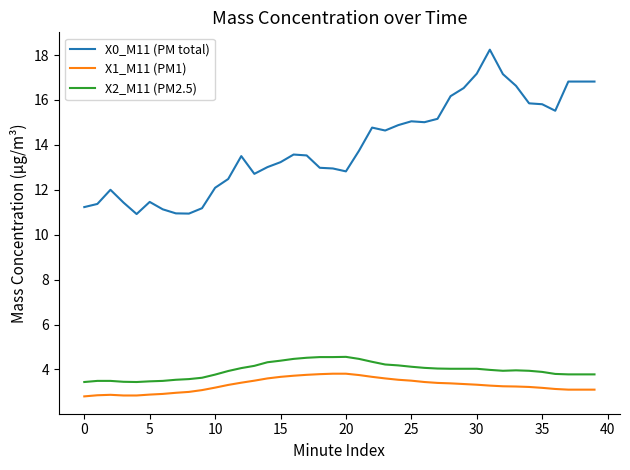

Which series has the largest range (max minus min)?

X0_M11 (PM total)